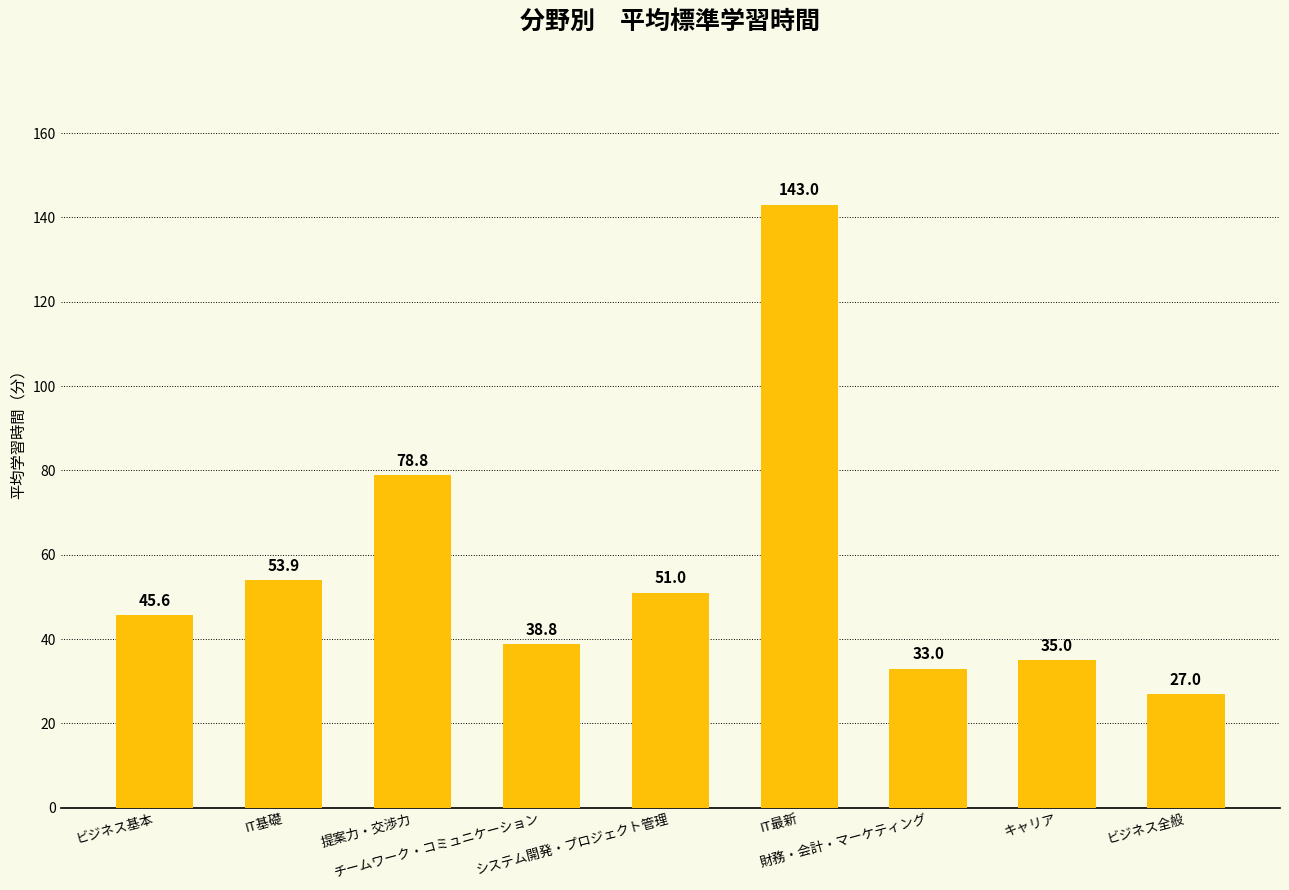

Approximately how many times larger is the value at キャリア compared to チームワーク・コミュニケーション?

0.9